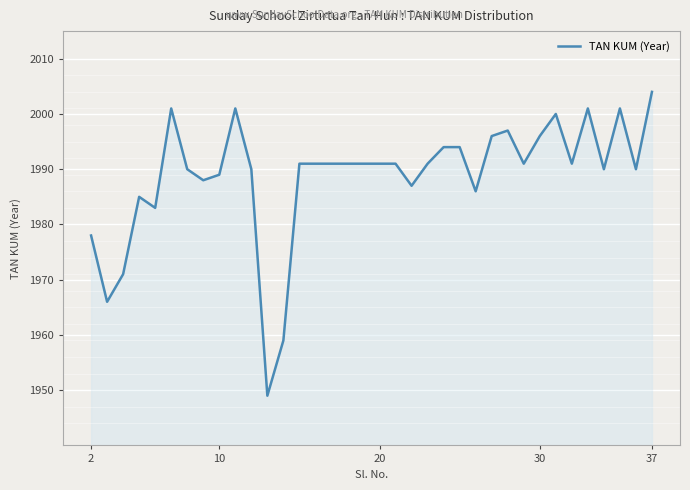

What is the difference between the maximum and minimum values?

55